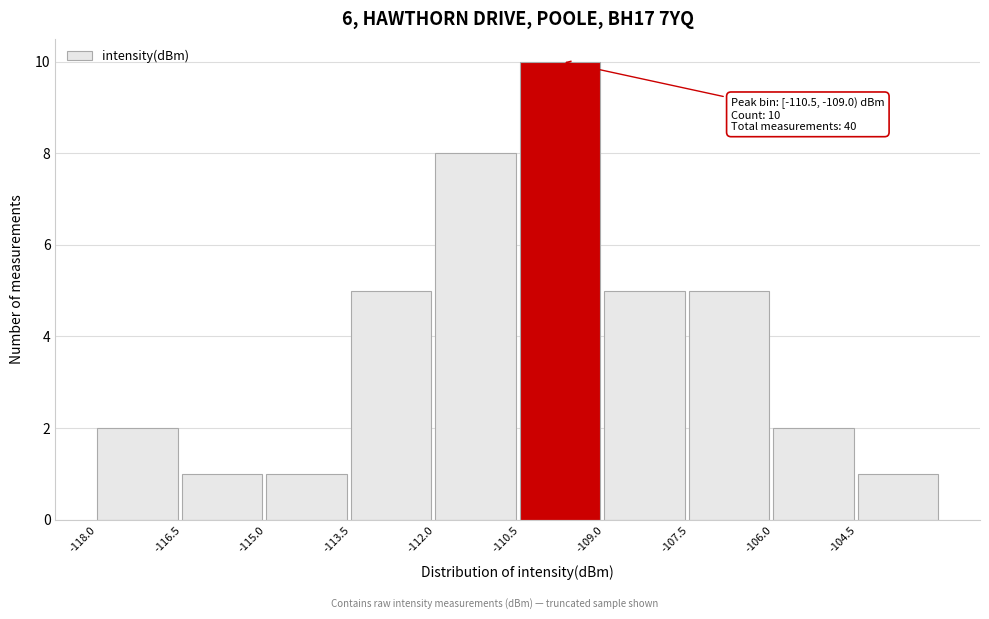

Over which range of the x-axis is the bar tallest?

-110.5 to -109.0